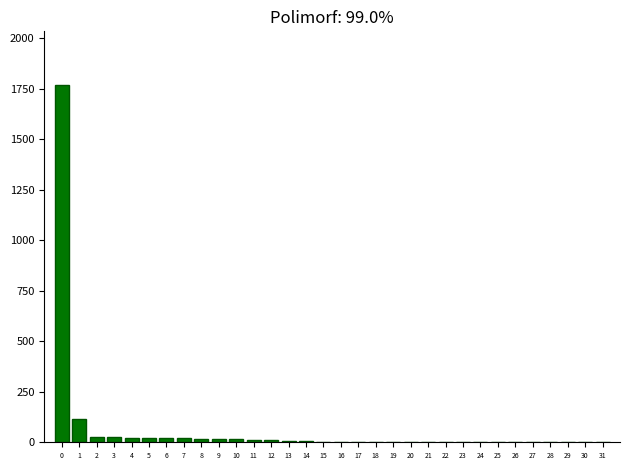

The value at 0 is 1769. True or false?

True